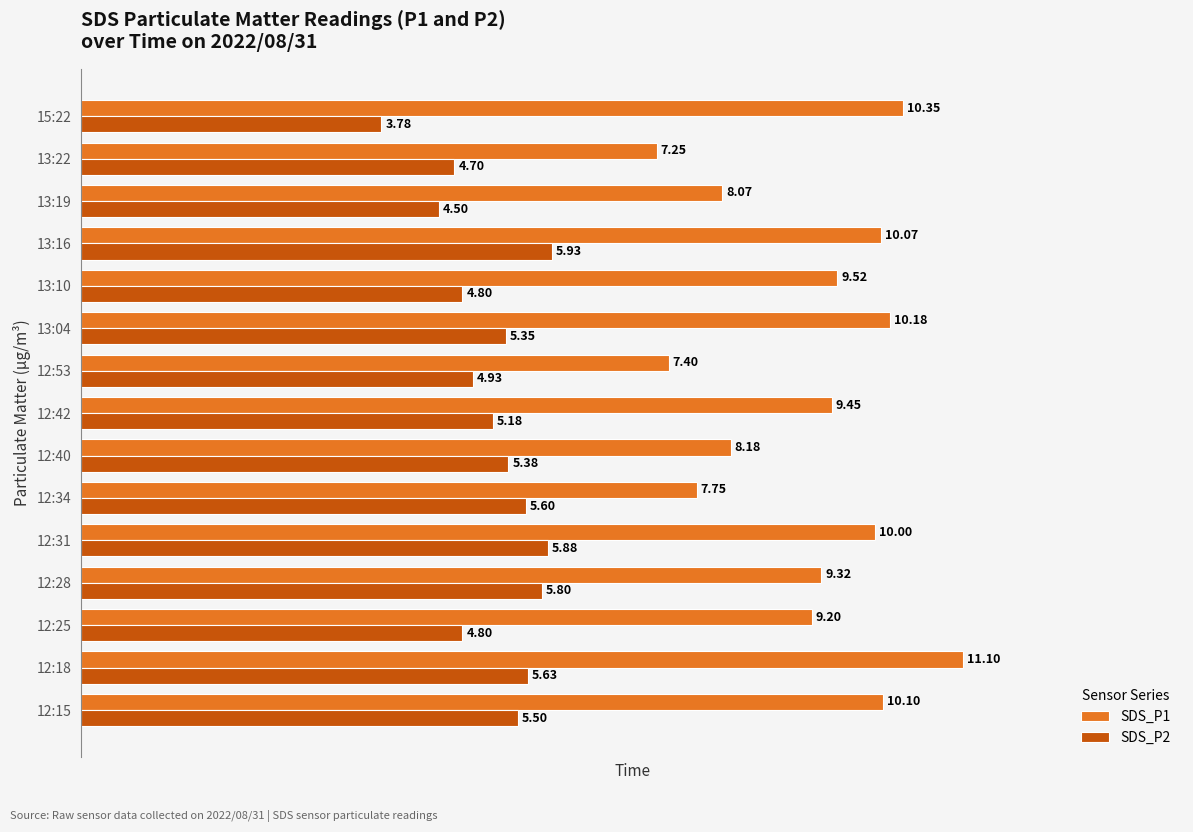

Rank the series at 13:04 from highest to lowest value.

SDS_P1, SDS_P2